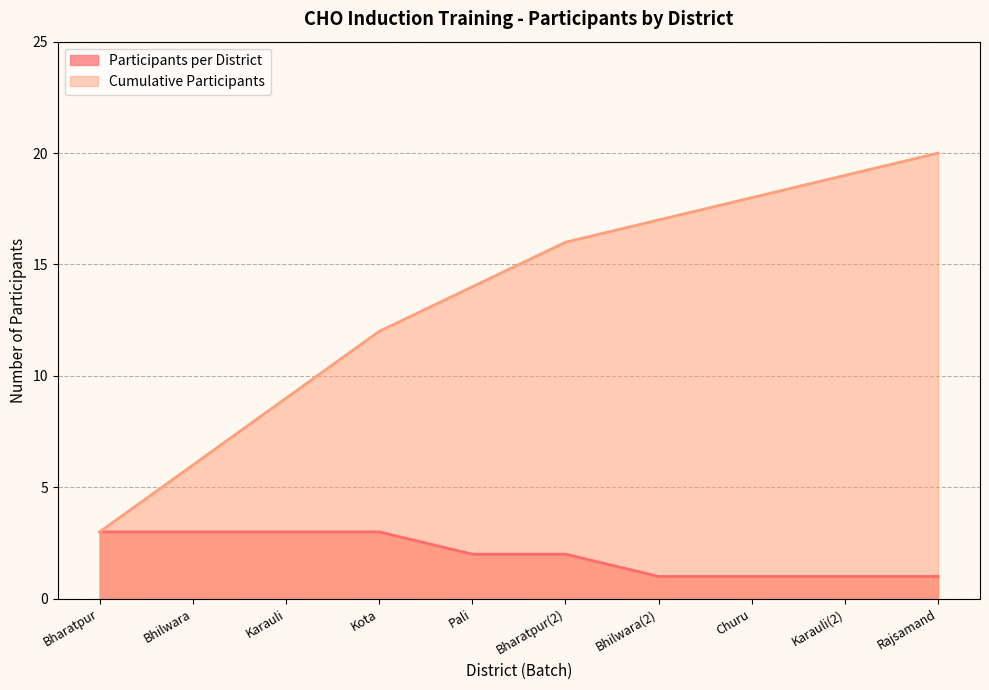

True or false: Participants per District and Cumulative Participants intersect in this chart.

False